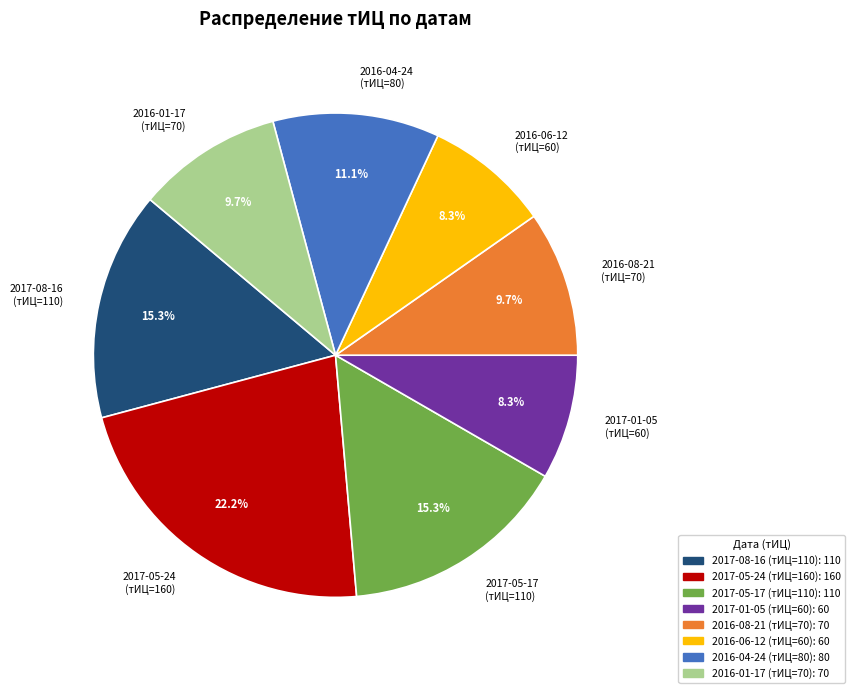

Count the number of slices in the pie.

8